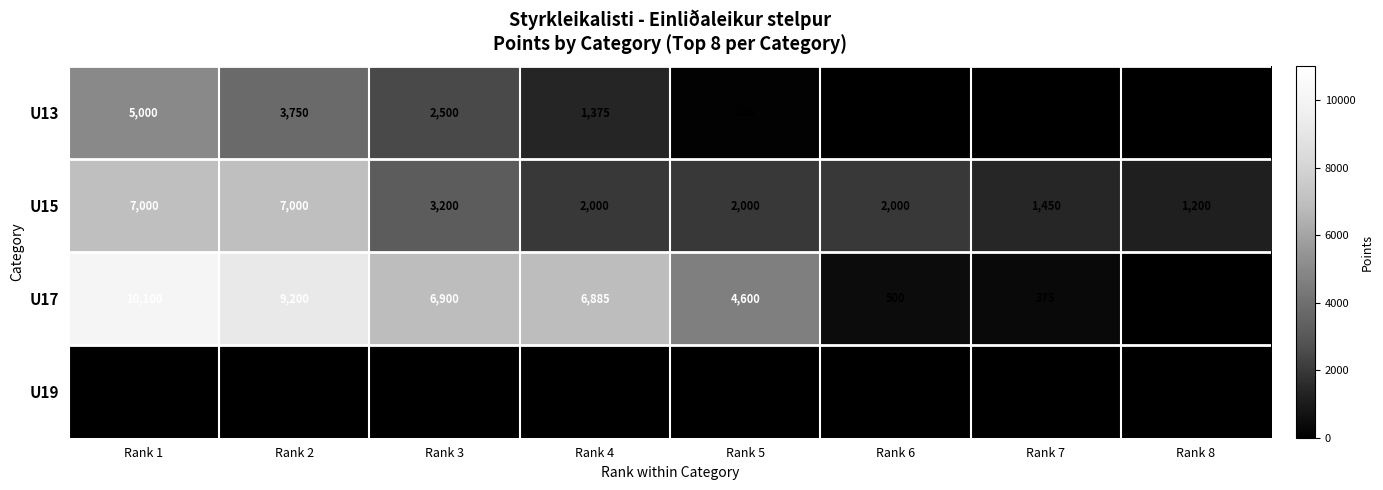

Which series has the largest range (max minus min)?

U17